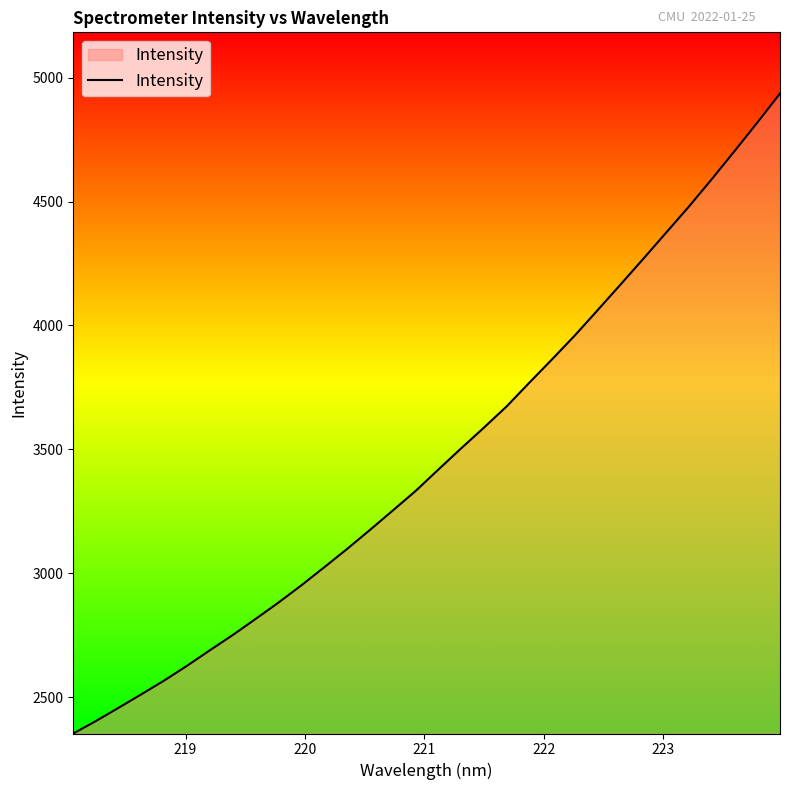

What is the difference between the maximum and minimum values?

2581.4